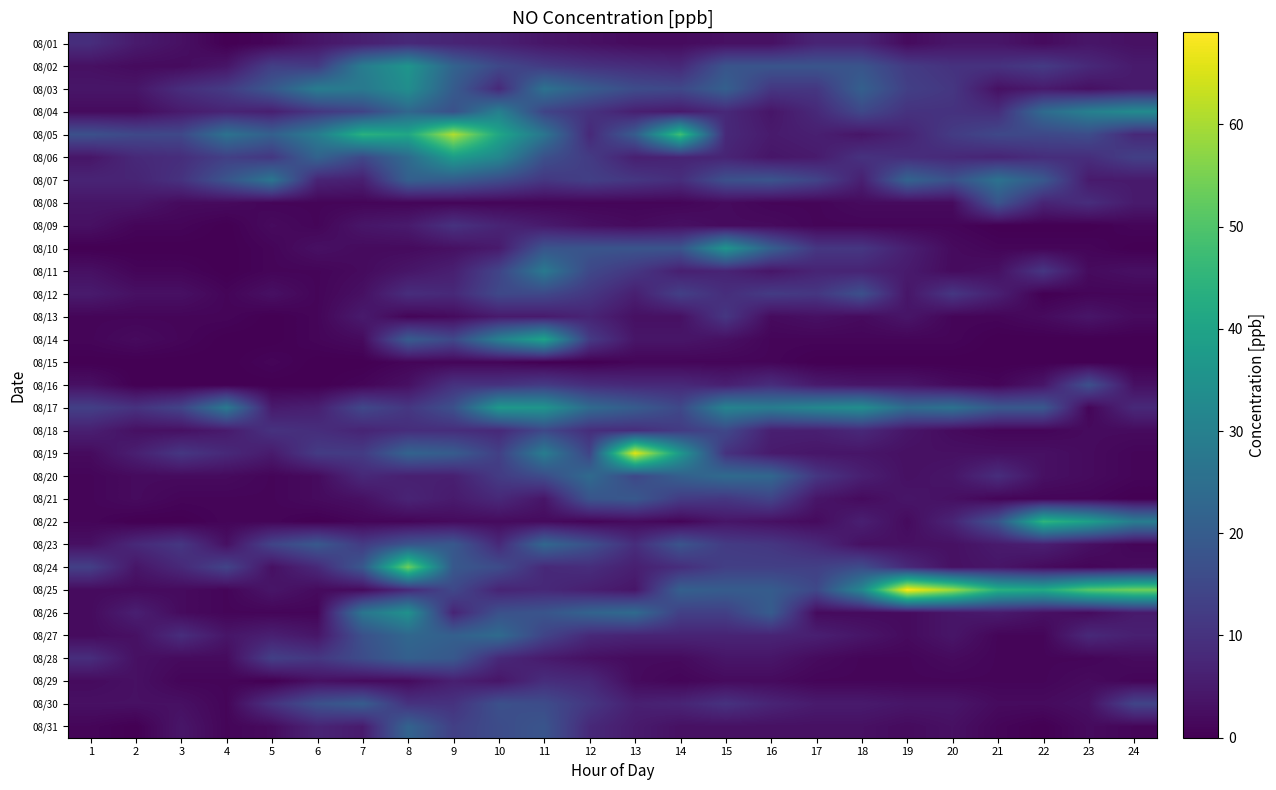

Reading left to right, what are all the values shown in this chart?

08/01: 1=9	2=5	3=3	4=0	5=1	6=4	7=6	8=8	9=7	10=6	11=4	12=3	13=2	14=2	15=3	16=3	17=7	18=7	19=2	20=4	21=4	22=2	23=4	24=3
08/02: 1=3	2=2	3=2	4=4	5=13	6=12	7=29	8=36	9=22	10=15	11=12	12=10	13=9	14=8	15=18	16=18	17=18	18=18	19=12	20=10	21=10	22=12	23=8	24=5
08/03: 1=4	2=4	3=9	4=12	5=19	6=29	7=28	8=34	9=20	10=8	11=26	12=20	13=16	14=15	15=21	16=11	17=11	18=21	19=13	20=11	21=3	22=5	23=3	24=5
08/04: 1=2	2=2	3=5	4=7	5=6	6=11	7=14	8=23	9=17	10=30	11=14	12=10	13=6	14=5	15=8	16=4	17=8	18=15	19=10	20=10	21=9	22=24	23=30	24=33
08/05: 1=17	2=15	3=15	4=26	5=21	6=29	7=44	8=41	9=61	10=41	11=27	12=8	13=20	14=48	15=8	16=5	17=6	18=4	19=7	20=12	21=15	22=15	23=16	24=8
08/06: 1=4	2=8	3=9	4=13	5=11	6=22	7=15	8=24	9=38	10=32	11=17	12=12	13=6	14=7	15=7	16=4	17=5	18=10	19=9	20=8	21=7	22=9	23=9	24=13
08/07: 1=7	2=7	3=10	4=18	5=27	6=7	7=6	8=21	9=20	10=16	11=11	12=13	13=11	14=9	15=17	16=18	17=14	18=6	19=22	20=17	21=26	22=19	23=5	24=5
08/08: 1=4	2=4	3=2	4=2	5=1	6=1	7=1	8=1	9=1	10=1	11=1	12=1	13=1	14=1	15=2	16=1	17=1	18=2	19=2	20=2	21=18	22=7	23=9	24=5
08/09: 1=3	2=1	3=1	4=0	5=2	6=1	7=4	8=5	9=10	10=7	11=5	12=3	13=2	14=3	15=2	16=2	17=1	18=1	19=1	20=1	21=0	22=0	23=0	24=1
08/10: 1=0	2=0	3=0	4=0	5=1	6=3	7=2	8=2	9=3	10=5	11=18	12=18	13=18	14=18	15=36	16=21	17=11	18=11	19=6	20=2	21=1	22=1	23=1	24=0
08/11: 1=3	2=1	3=1	4=0	5=1	6=1	7=2	8=4	9=6	10=14	11=28	12=15	13=11	14=6	15=7	16=4	17=7	18=7	19=5	20=2	21=3	22=11	23=2	24=3
08/12: 1=5	2=3	3=3	4=1	5=3	6=1	7=3	8=9	9=8	10=15	11=15	12=11	13=6	14=13	15=9	16=12	17=11	18=17	19=4	20=11	21=6	22=0	23=1	24=1
08/13: 1=1	2=1	3=1	4=1	5=0	6=1	7=5	8=1	9=2	10=5	11=5	12=7	13=3	14=3	15=11	16=2	17=3	18=2	19=4	20=1	21=1	22=2	23=4	24=2
08/14: 1=1	2=2	3=1	4=0	5=0	6=1	7=2	8=20	9=15	10=30	11=40	12=12	13=4	14=4	15=3	16=1	17=1	18=1	19=1	20=1	21=0	22=0	23=0	24=0
08/15: 1=0	2=0	3=0	4=0	5=1	6=0	7=0	8=1	9=1	10=1	11=0	12=0	13=1	14=1	15=1	16=1	17=0	18=0	19=0	20=0	21=0	22=0	23=0	24=0
08/16: 1=3	2=0	3=0	4=0	5=0	6=0	7=1	8=3	9=10	10=10	11=12	12=9	13=8	14=8	15=6	16=9	17=5	18=4	19=4	20=2	21=1	22=4	23=17	24=3
08/17: 1=13	2=10	3=14	4=28	5=5	6=6	7=15	8=11	9=17	10=37	11=36	12=24	13=20	14=15	15=31	16=29	17=32	18=34	19=24	20=26	21=19	22=19	23=1	24=8
08/18: 1=6	2=3	3=3	4=5	5=10	6=9	7=7	8=9	9=9	10=8	11=15	12=9	13=9	14=12	15=15	16=6	17=6	18=8	19=4	20=2	21=1	22=1	23=2	24=2
08/19: 1=2	2=6	3=11	4=8	5=5	6=12	7=12	8=22	9=20	10=13	11=29	12=14	13=66	14=37	15=10	16=5	17=4	18=4	19=3	20=3	21=3	22=3	23=2	24=1
08/20: 1=1	2=2	3=2	4=2	5=1	6=2	7=8	8=6	9=6	10=12	11=16	12=24	13=15	14=21	15=24	16=23	17=11	18=6	19=3	20=4	21=9	22=3	23=2	24=1
08/21: 1=1	2=2	3=1	4=1	5=1	6=2	7=3	8=7	9=5	10=8	11=4	12=18	13=19	14=12	15=11	16=14	17=4	18=2	19=4	20=3	21=1	22=1	23=1	24=0
08/22: 1=1	2=0	3=0	4=1	5=1	6=0	7=1	8=1	9=2	10=2	11=2	12=1	13=2	14=1	15=4	16=3	17=2	18=6	19=2	20=7	21=18	22=45	23=39	24=29
08/23: 1=3	2=8	3=11	4=3	5=14	6=19	7=12	8=18	9=19	10=8	11=23	12=17	13=9	14=18	15=12	16=11	17=8	18=3	19=3	20=3	21=5	22=6	23=3	24=1
08/24: 1=13	2=4	3=8	4=14	5=3	6=8	7=19	8=54	9=19	10=16	11=8	12=9	13=6	14=9	15=13	16=13	17=13	18=16	19=8	20=3	21=4	22=2	23=1	24=2
08/25: 1=2	2=2	3=2	4=1	5=4	6=2	7=2	8=8	9=15	10=7	11=8	12=6	13=4	14=21	15=20	16=20	17=15	18=32	19=69	20=59	21=44	22=42	23=51	24=54
08/26: 1=2	2=6	3=2	4=1	5=1	6=1	7=27	8=35	9=7	10=17	11=18	12=22	13=24	14=13	15=13	16=20	17=2	18=2	19=2	20=4	21=5	22=3	23=2	24=5
08/27: 1=2	2=3	3=9	4=4	5=6	6=4	7=17	8=23	9=21	10=24	11=14	12=8	13=7	14=7	15=7	16=7	17=6	18=4	19=2	20=4	21=1	22=1	23=8	24=6
08/28: 1=9	2=3	3=2	4=2	5=13	6=11	7=16	8=21	9=19	10=8	11=5	12=3	13=2	14=2	15=4	16=4	17=2	18=1	19=1	20=2	21=1	22=1	23=1	24=2
08/29: 1=2	2=3	3=1	4=1	5=0	6=3	7=2	8=2	9=6	10=4	11=9	12=8	13=2	14=1	15=2	16=2	17=1	18=1	19=1	20=1	21=1	22=1	23=2	24=1
08/30: 1=3	2=3	3=3	4=1	5=10	6=17	7=20	8=10	9=10	10=17	11=16	12=11	13=6	14=7	15=10	16=7	17=5	18=5	19=4	20=4	21=2	22=2	23=3	24=14
08/31: 1=1	2=0	3=4	4=1	5=2	6=7	7=5	8=22	9=13	10=16	11=18	12=8	13=5	14=3	15=3	16=3	17=3	18=3	19=2	20=3	21=1	22=0	23=2	24=1